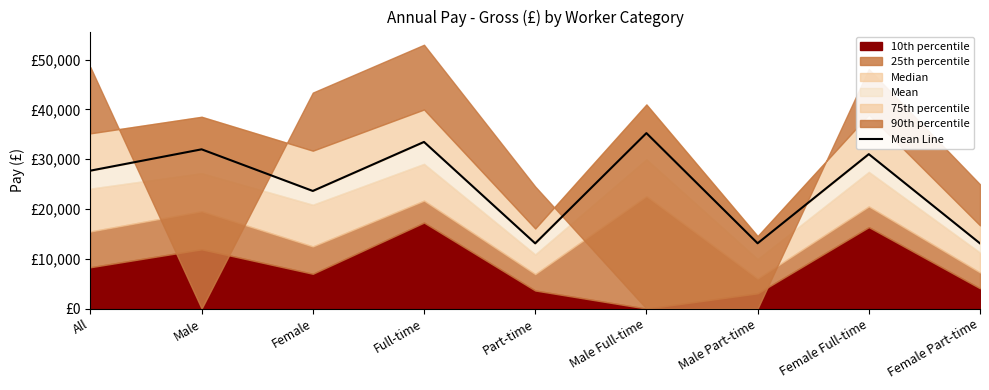

How many lines are shown in the chart?

1